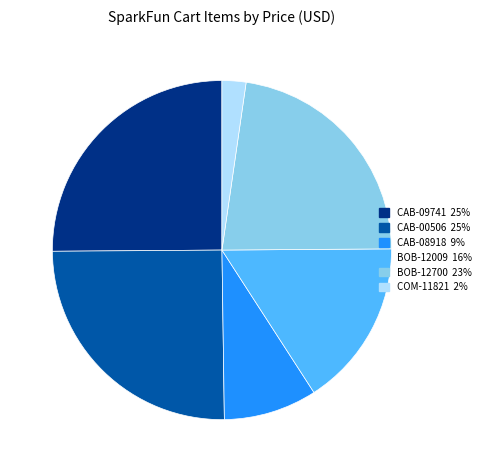

The CAB-09741 slice represents 25% of the pie. True or false?

True